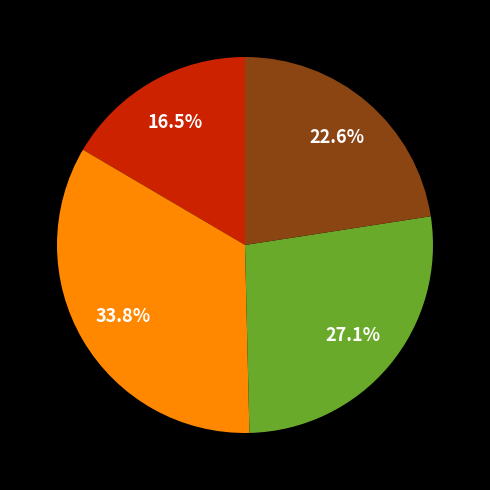

Does any single category account for the majority?

No